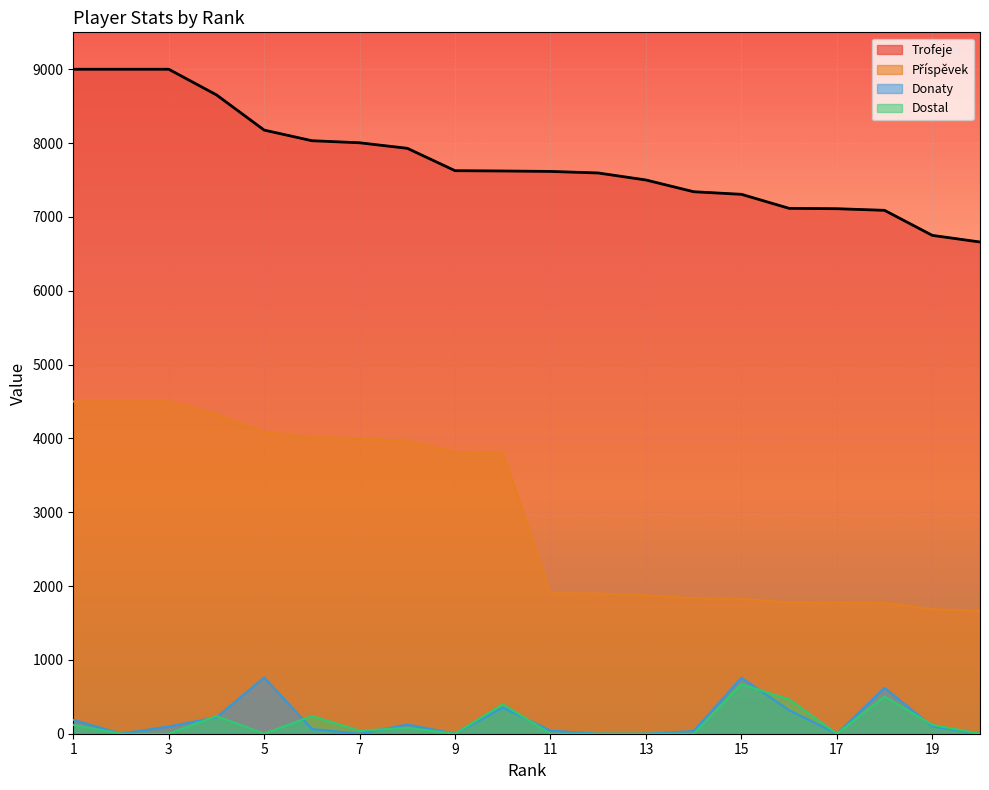

How many lines are shown in the chart?

4